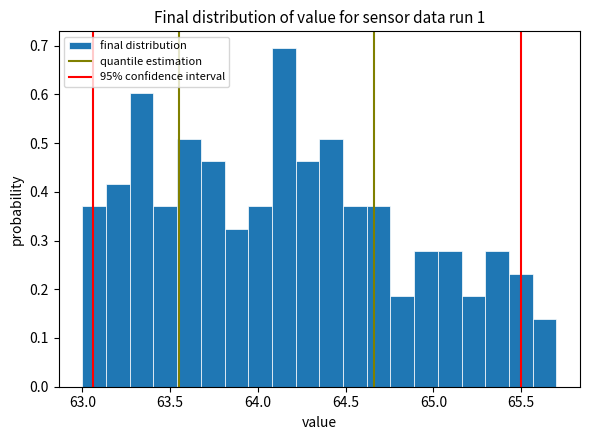

Around what value on the x-axis is the tallest bar? Give the approximate position of its centre, as read against the axis.

64.15